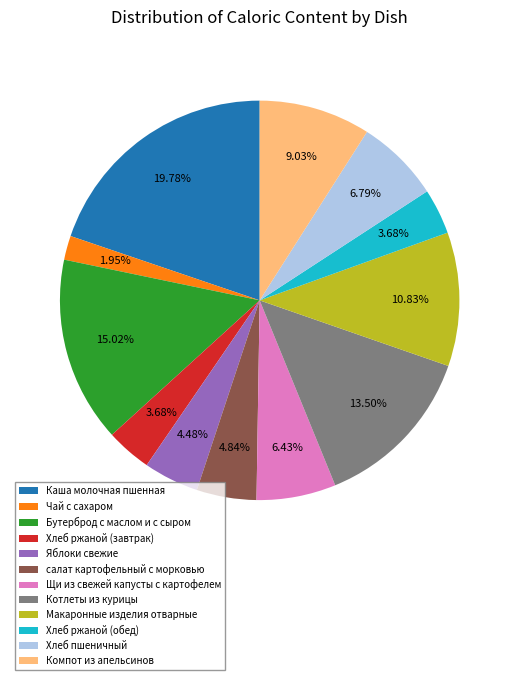

Approximately how many times larger is the value at Компот из апельсинов compared to Хлеб ржаной (обед)?

2.5